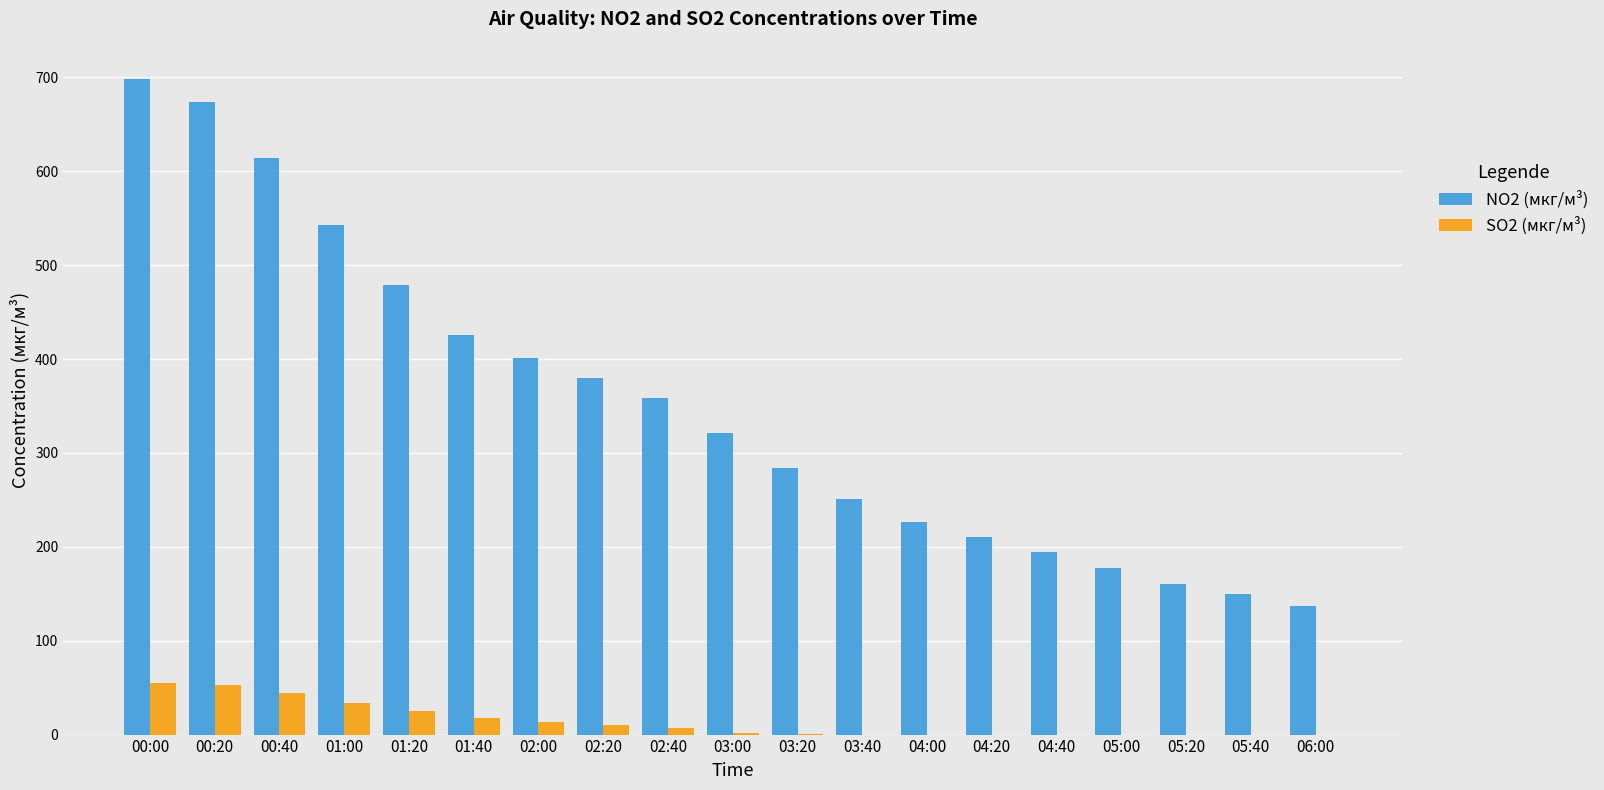

Count the number of data series in this chart.

2